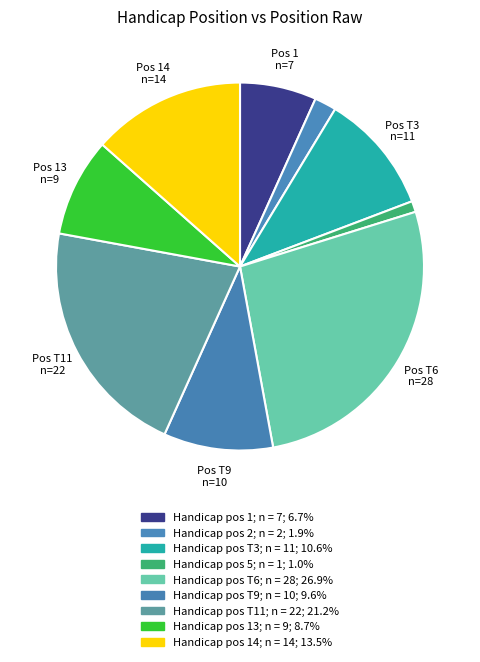

How many segments does this pie chart have?

9